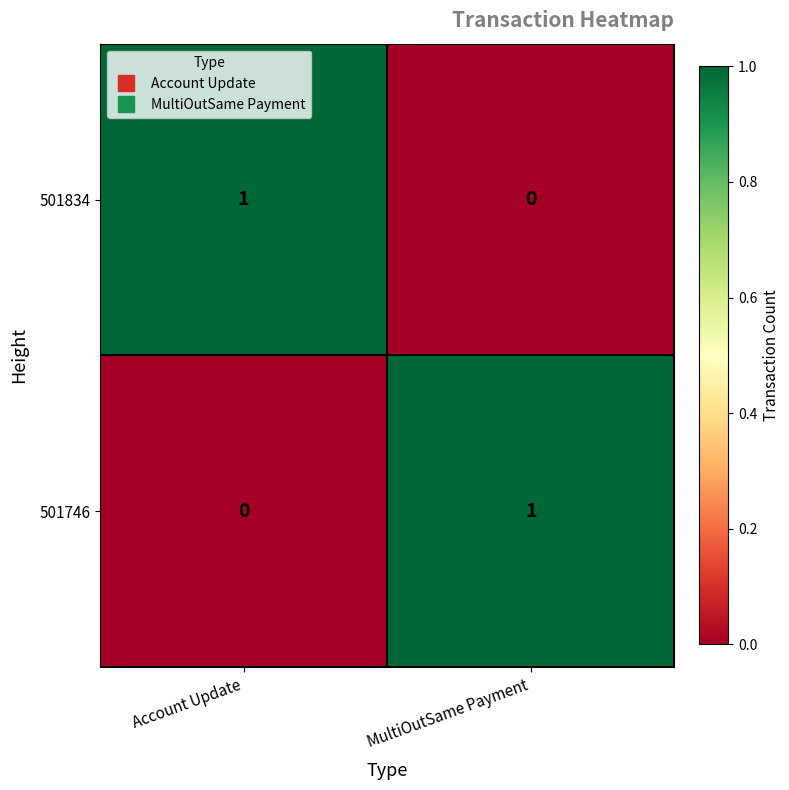

The 501834 series shows -1 at MultiOutSame Payment. True or false?

False